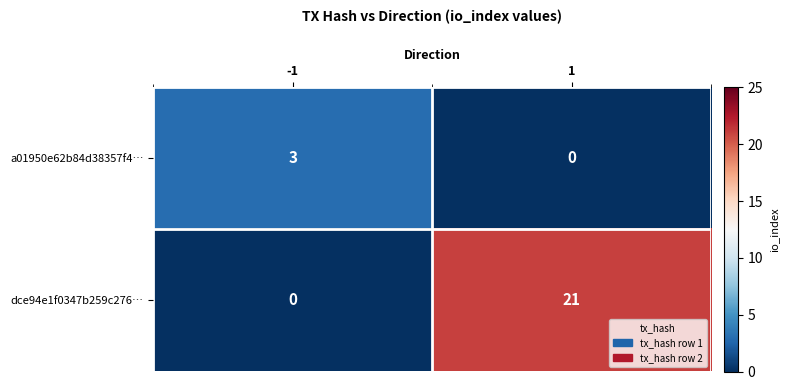

Which series has the widest spread of values?

dce94e1f0347b259c276…